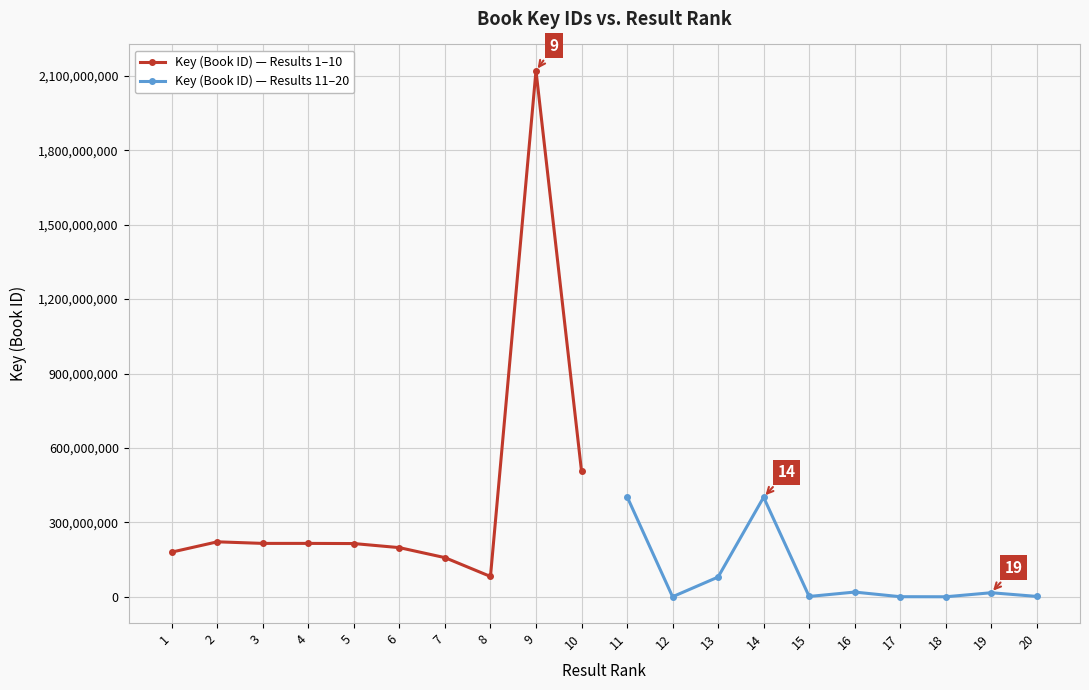

What are all the series names shown in the legend?

Key (Book ID) — Results 1–10, Key (Book ID) — Results 11–20